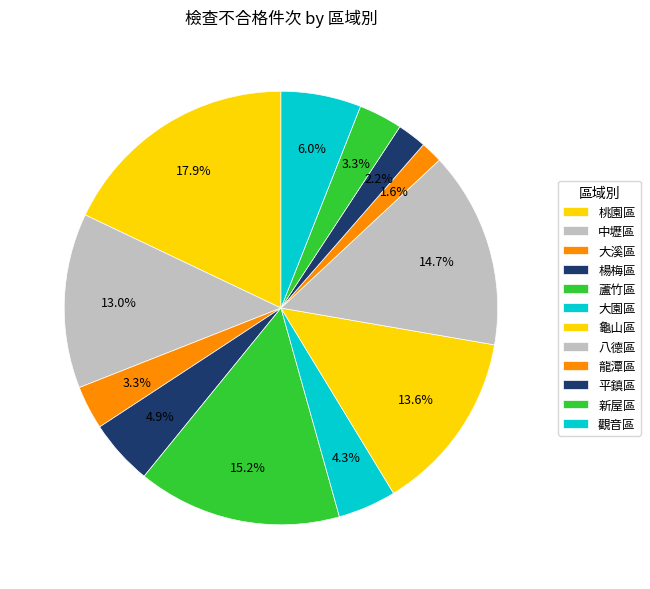

What is the smallest slice in the pie chart?

龍潭區